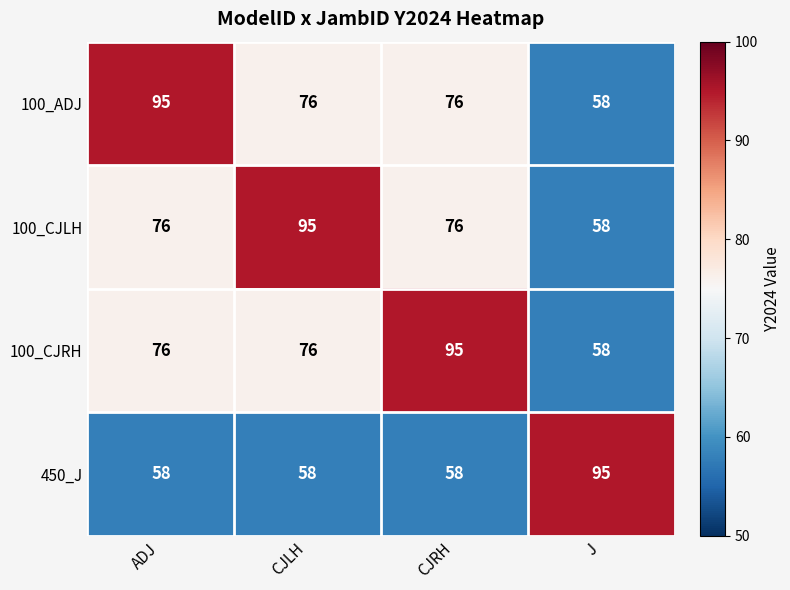

Reading left to right, what are all the values shown in this chart?

100_ADJ: ADJ=95	CJLH=76	CJRH=76	J=58
100_CJLH: ADJ=76	CJLH=95	CJRH=76	J=58
100_CJRH: ADJ=76	CJLH=76	CJRH=95	J=58
450_J: ADJ=58	CJLH=58	CJRH=58	J=95